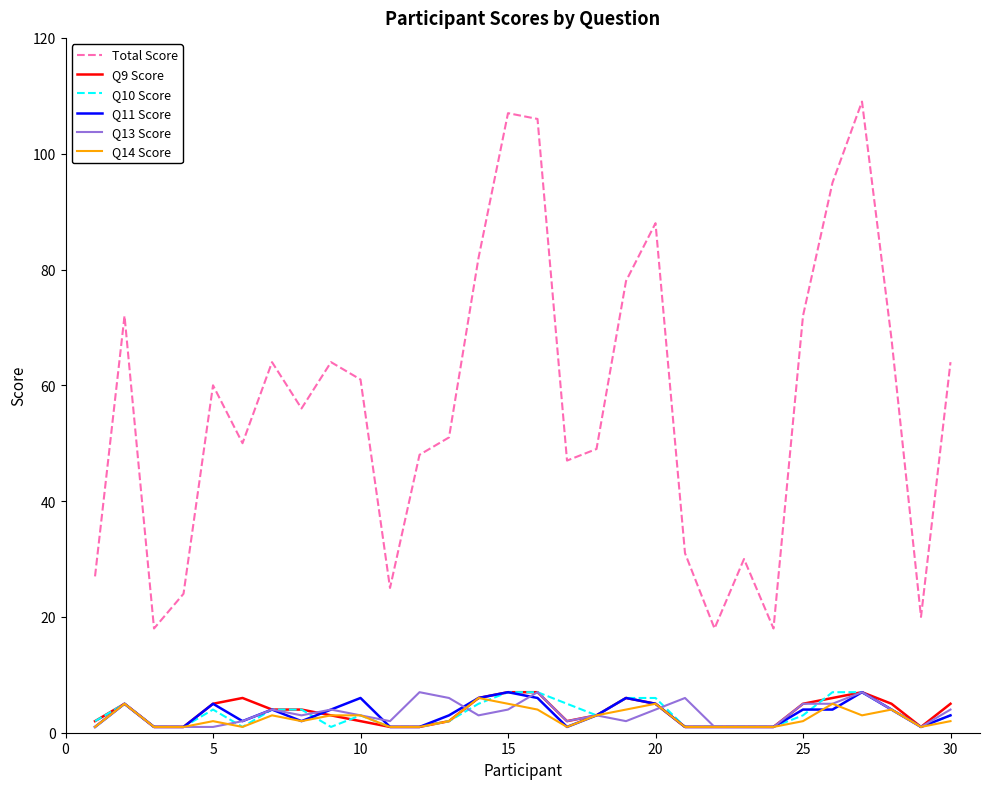

How many series are shown in this chart?

6